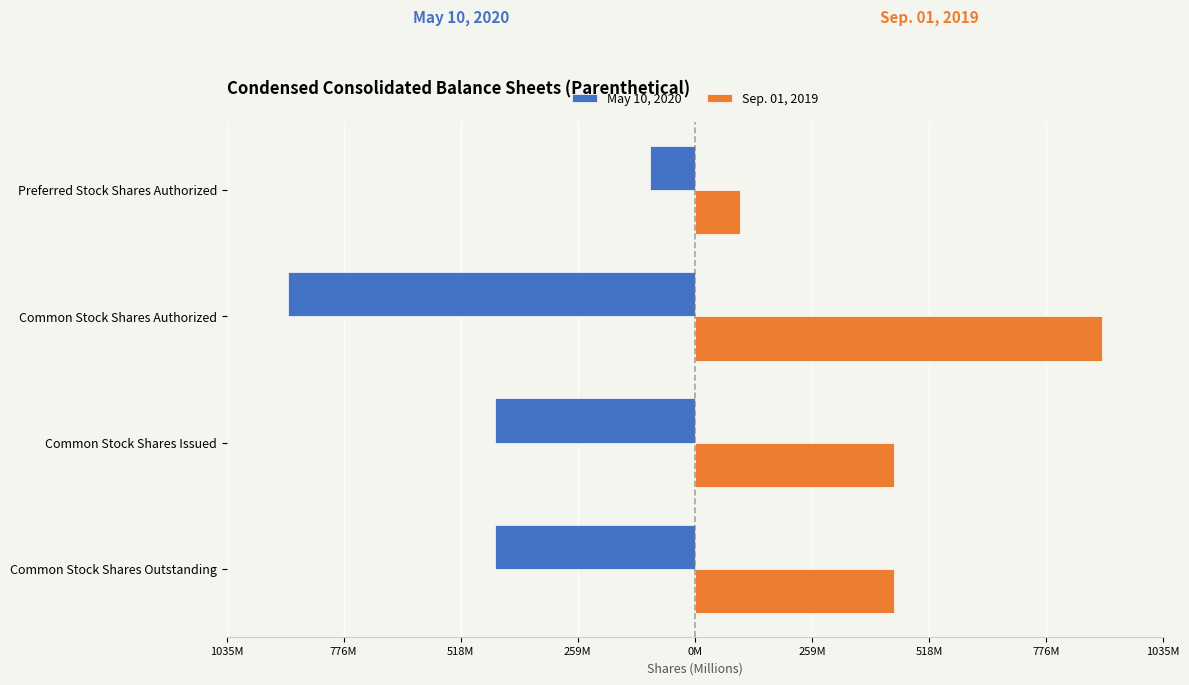

What is the sum of all May 10, 2020 values?

-1883.0